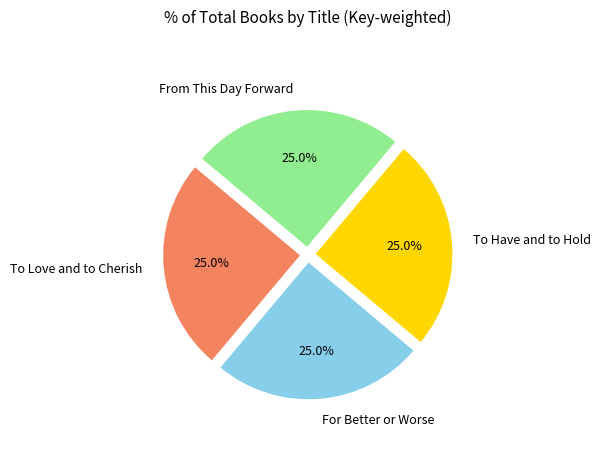

What percentage is NOT represented by From This Day Forward?

75.0%